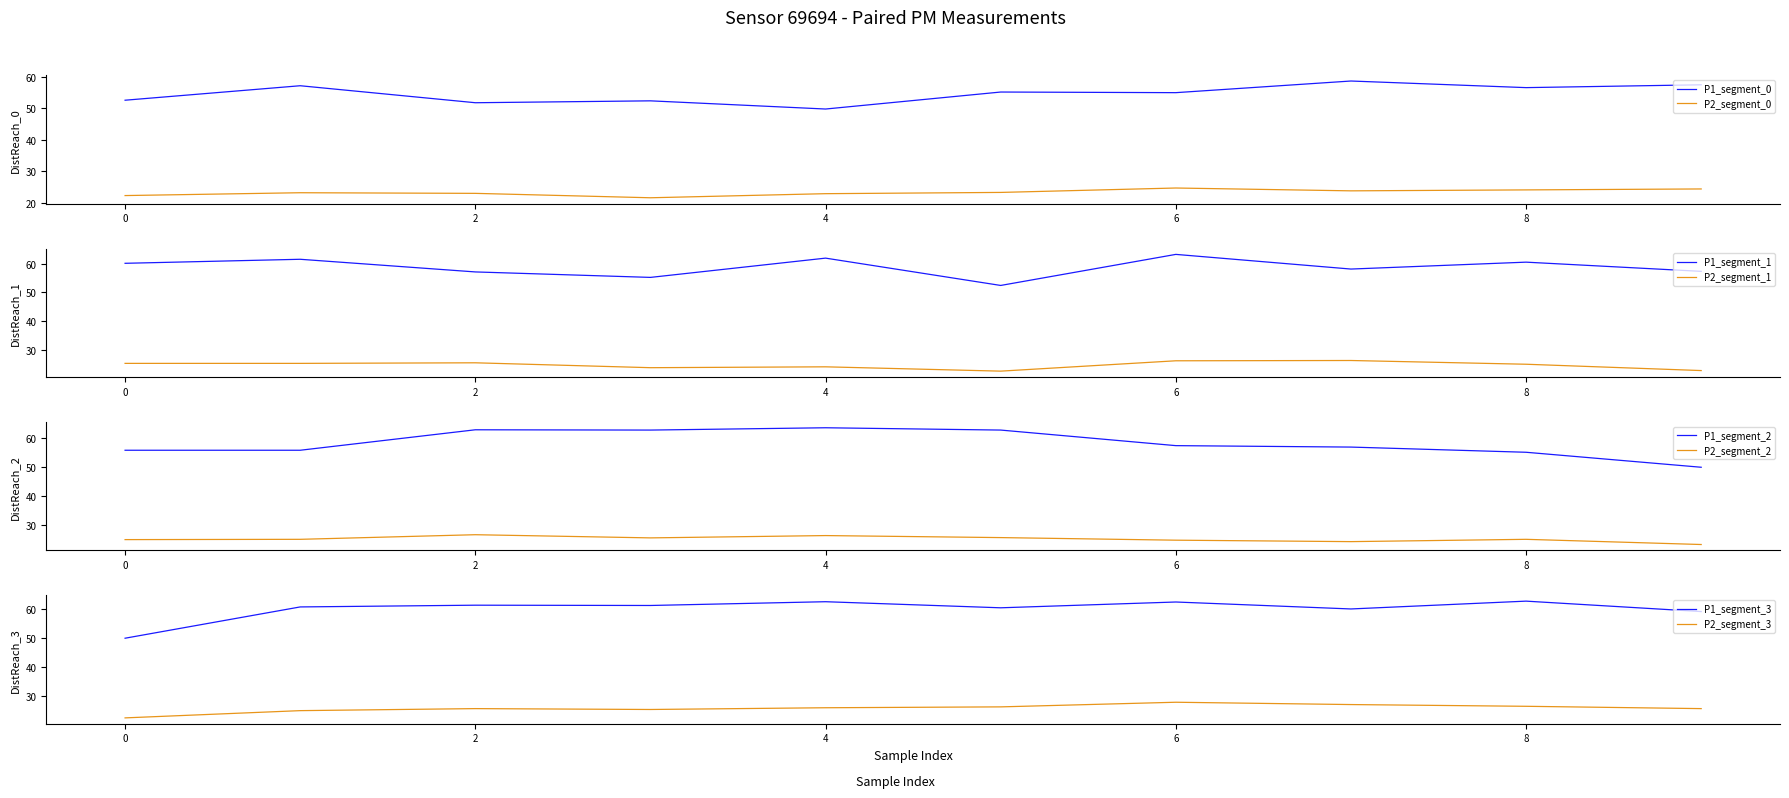

What position from the right is 38?

2